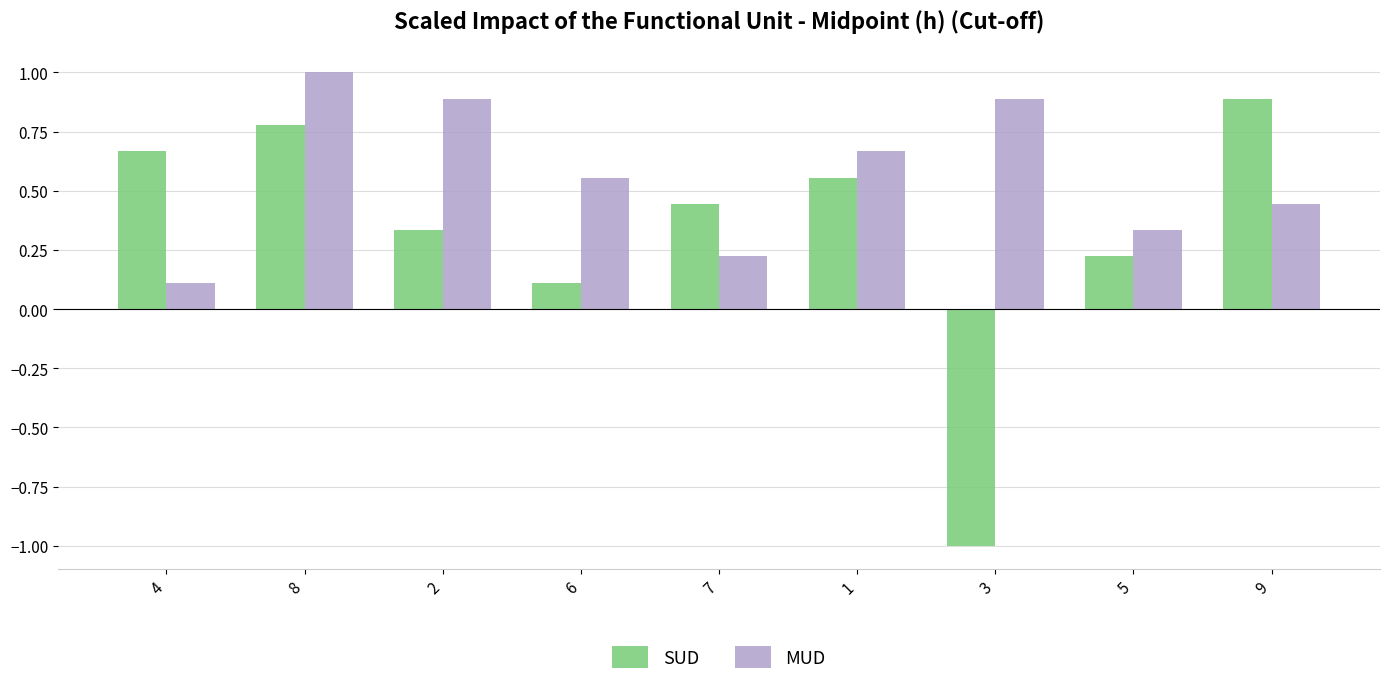

How many distinct data groups are displayed?

2